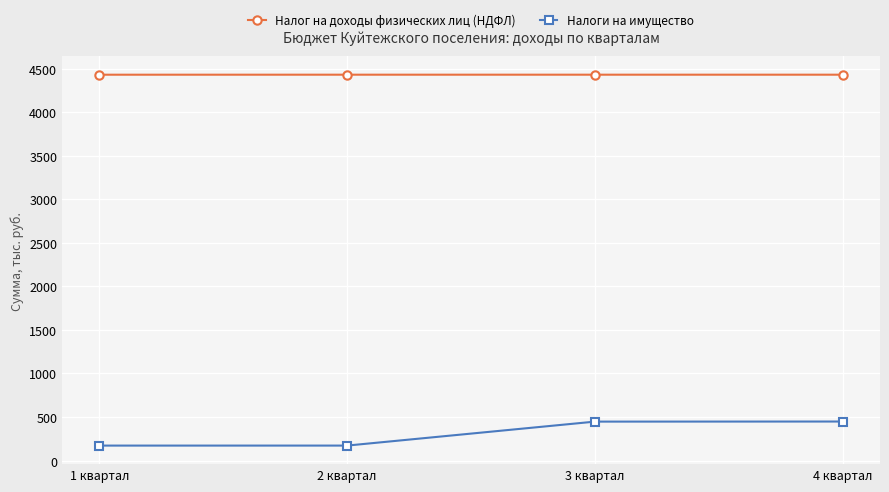

Does the chart display data point markers on the line(s)?

Yes